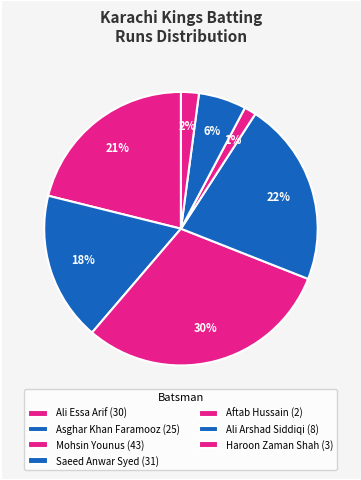

How many segments does this pie chart have?

7